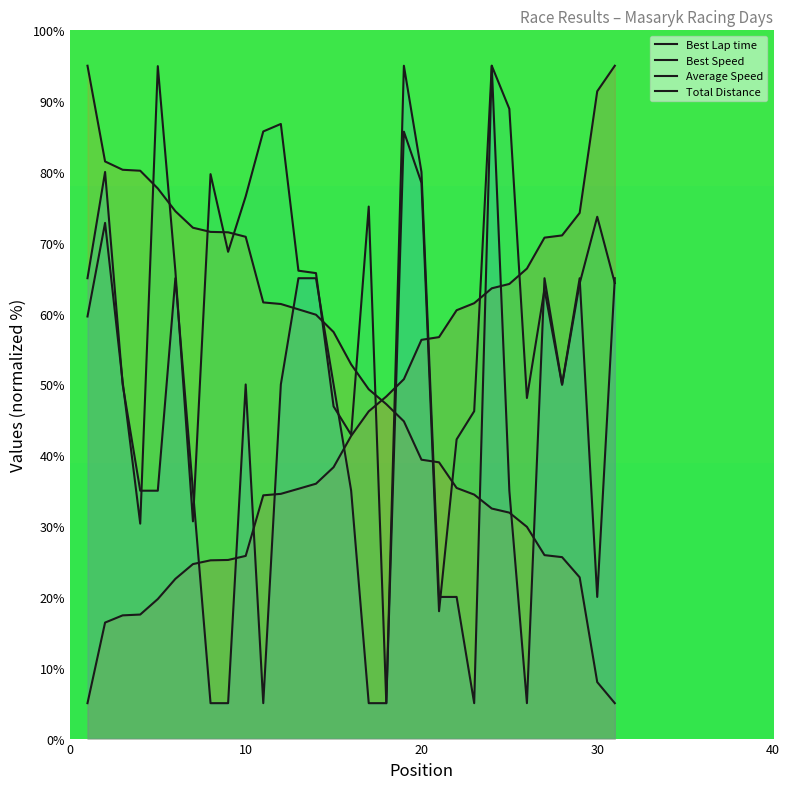

The Total Distance series shows 29.2 at 19. True or false?

False